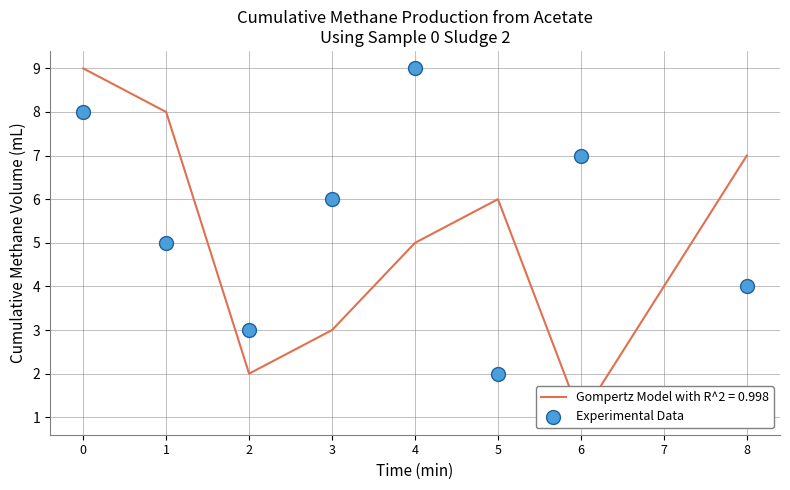

Approximately how many times larger is the value at 2 compared to 8?

0.8